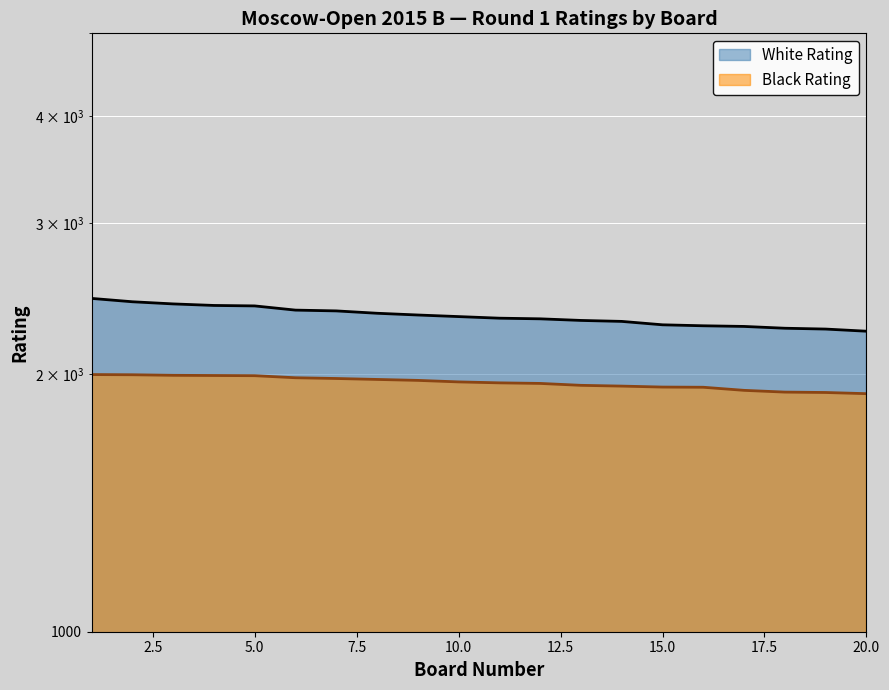

What is the sum of all White Rating values?

46734